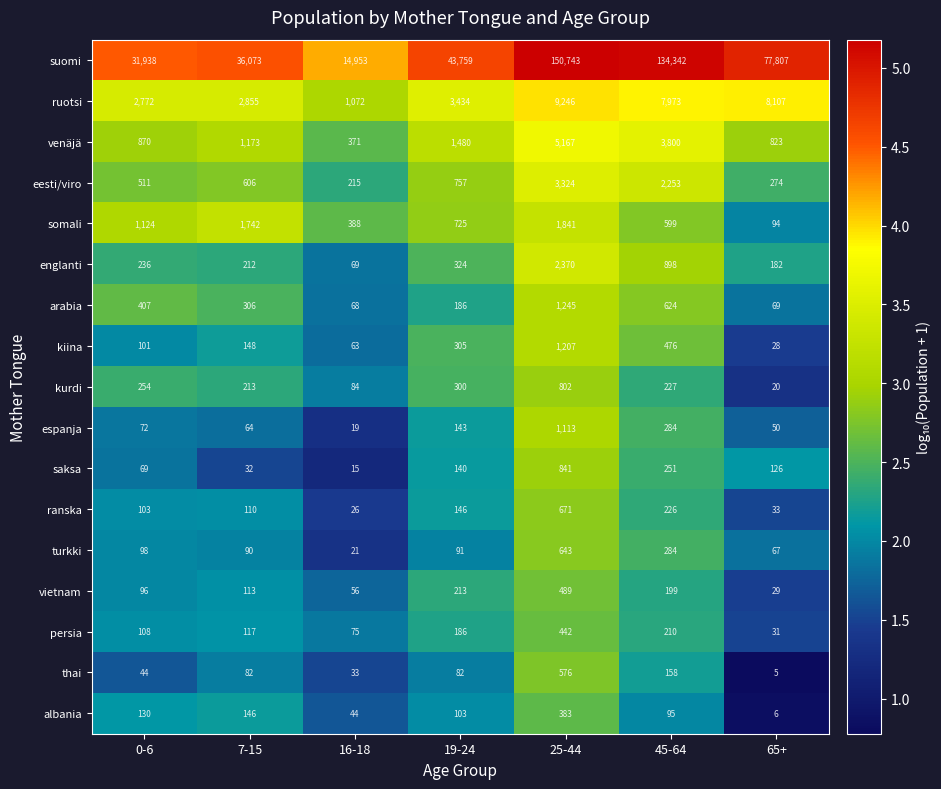

True or false: somali has a value of 159 at 65+.

False